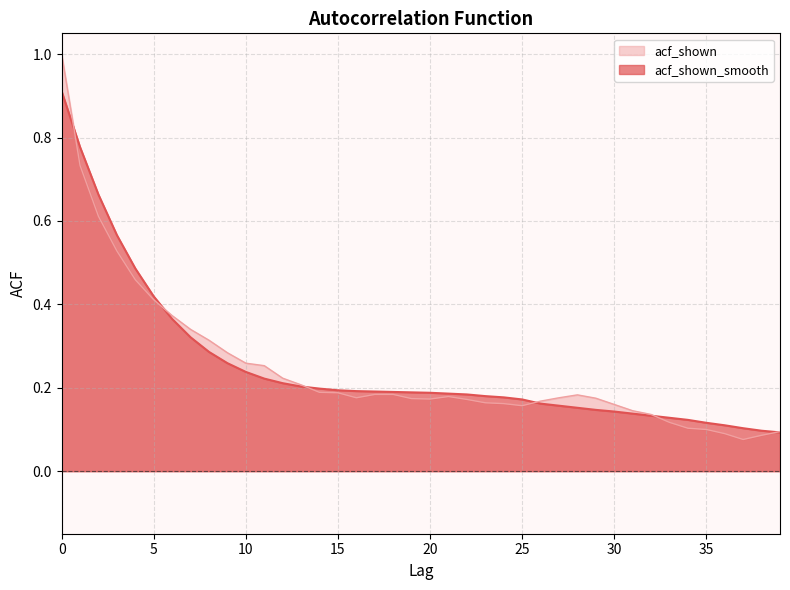

True or false: acf_shown_smooth has more than 1 points higher than both neighbors.

False